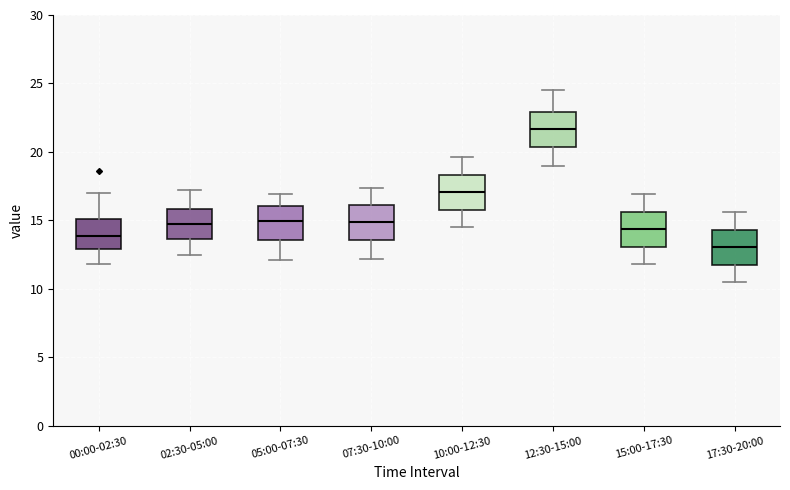

Reading left to right, read every box against the y-axis: the position of its median line, the range the box covers, and the ends of its whiskers. The values are not printed on the chart, so give them approximately, as read against the axis.

00:00-02:30: median 14.0, box 13.0 to 15.0, whiskers 12.0 to 17.0
02:30-05:00: median 15.0, box 13.5 to 16.0, whiskers 12.5 to 17.0
05:00-07:30: median 15.0, box 13.5 to 16.0, whiskers 12.0 to 17.0
07:30-10:00: median 15.0, box 13.5 to 16.0, whiskers 12.0 to 17.5
10:00-12:30: median 17.0, box 16.0 to 18.5, whiskers 14.5 to 19.5
12:30-15:00: median 21.5, box 20.5 to 23.0, whiskers 19.0 to 24.5
15:00-17:30: median 14.5, box 13.0 to 15.5, whiskers 12.0 to 17.0
17:30-20:00: median 13.0, box 12.0 to 14.5, whiskers 10.5 to 15.5